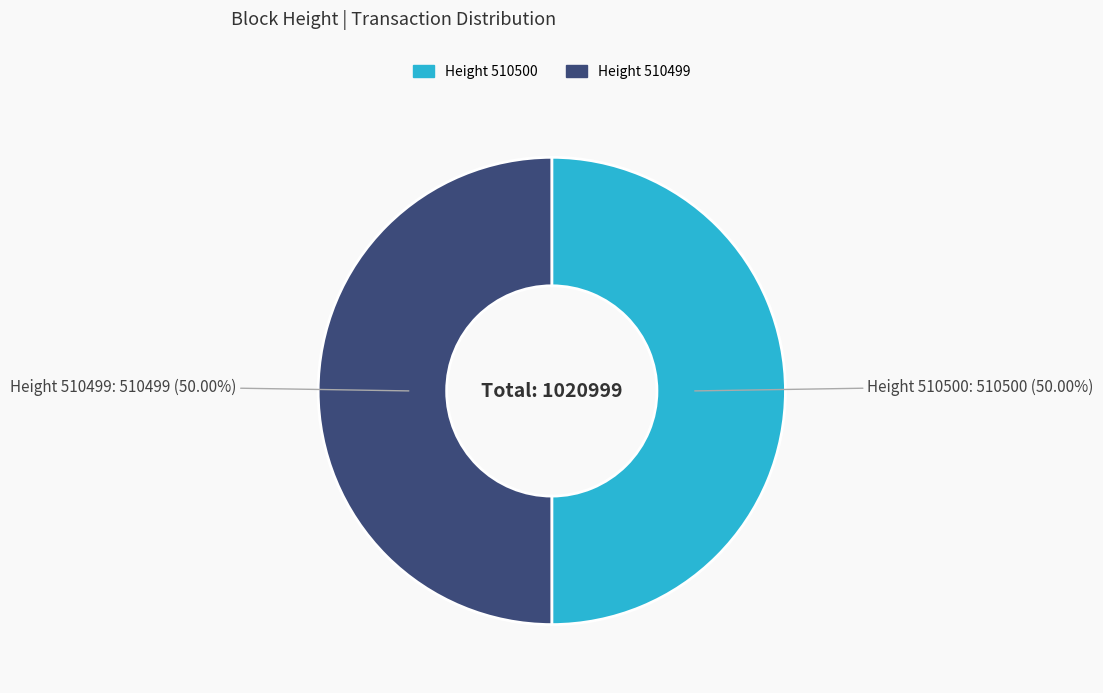

Count the number of slices in the pie.

2